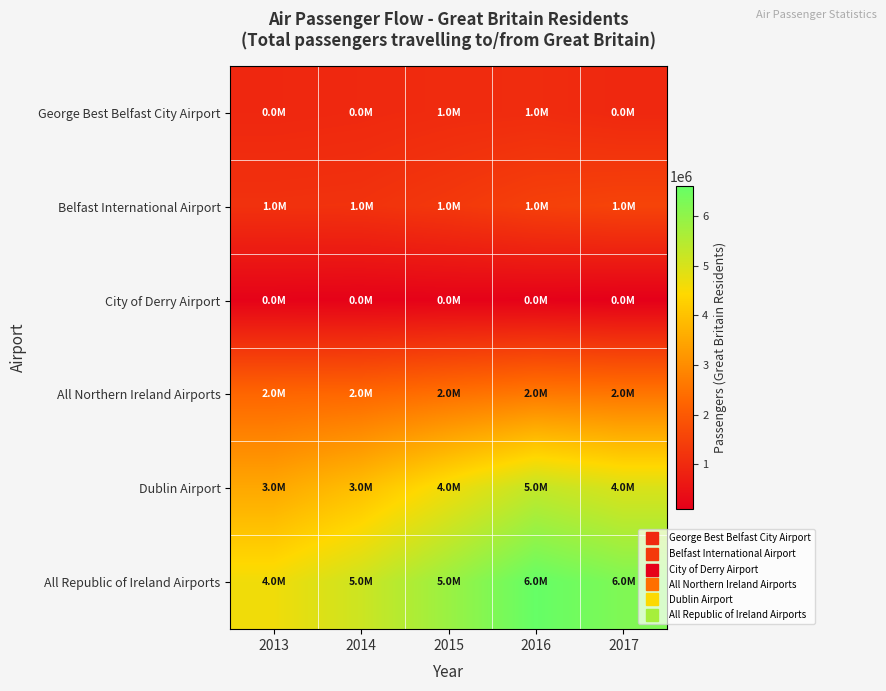

What is the total value across all series at 2013?

12670000